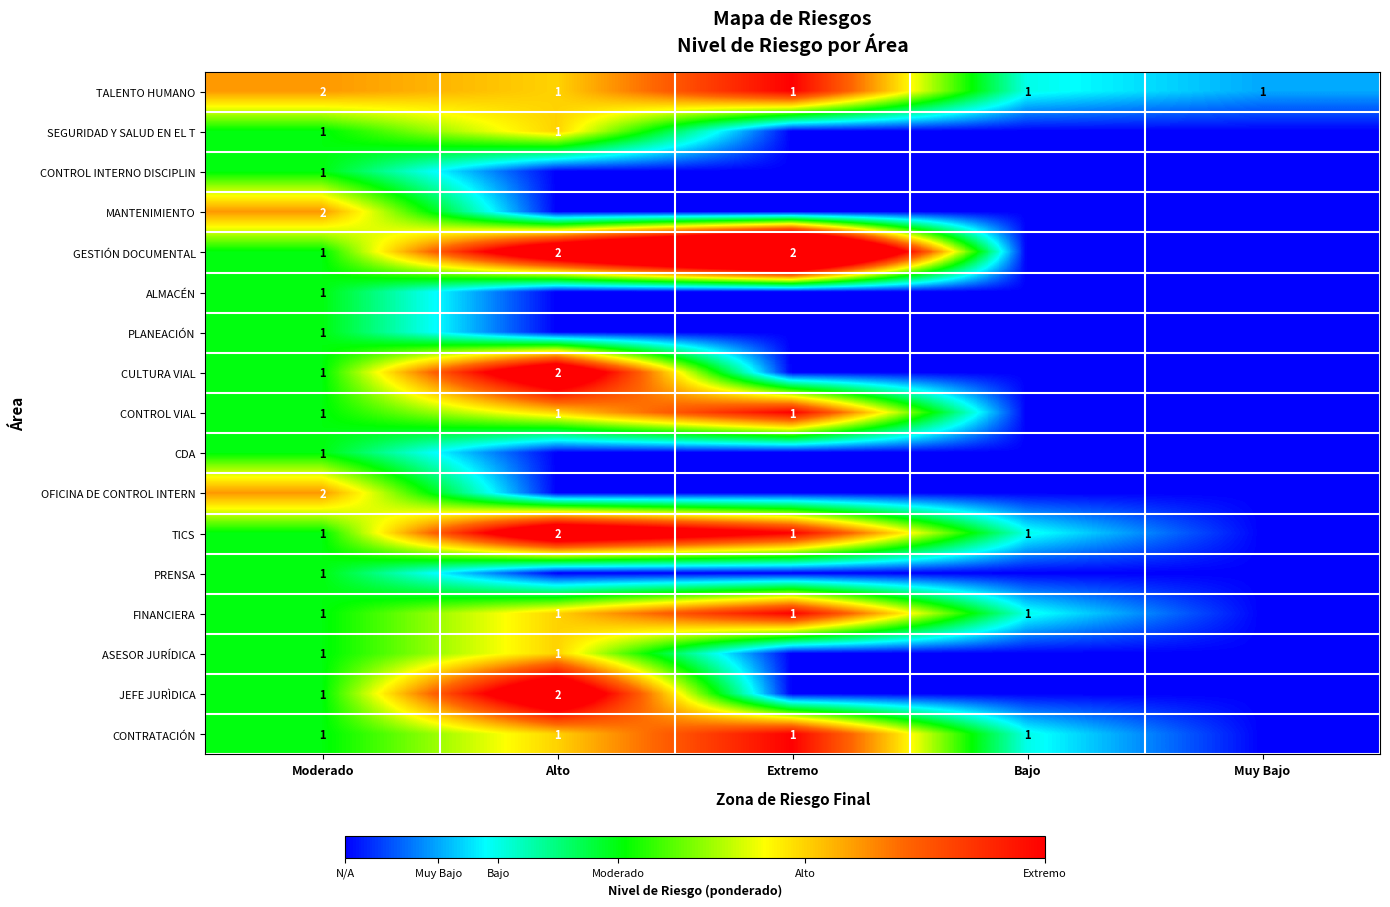

What is the difference between the highest and lowest values at Bajo?

0.2